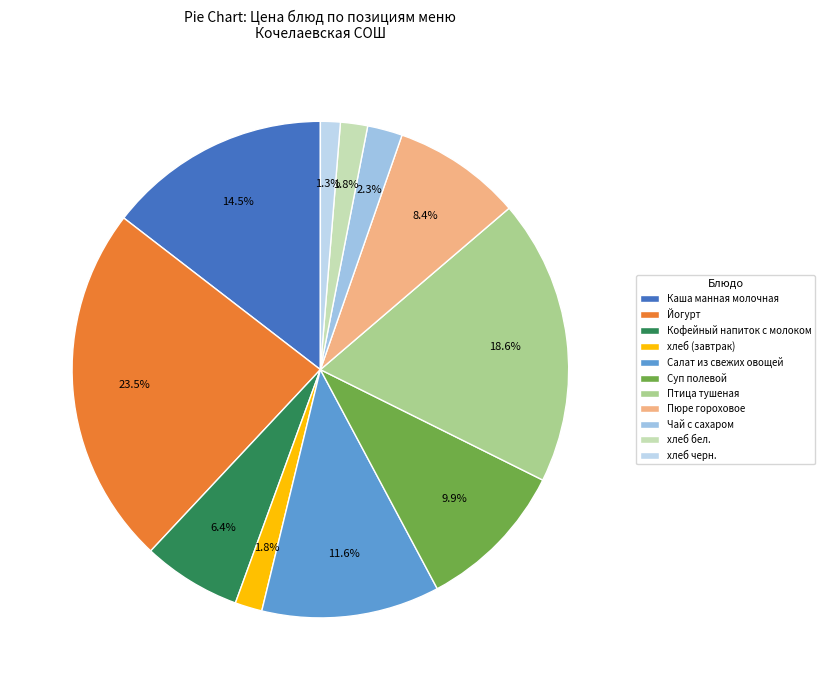

How many segments does this pie chart have?

11